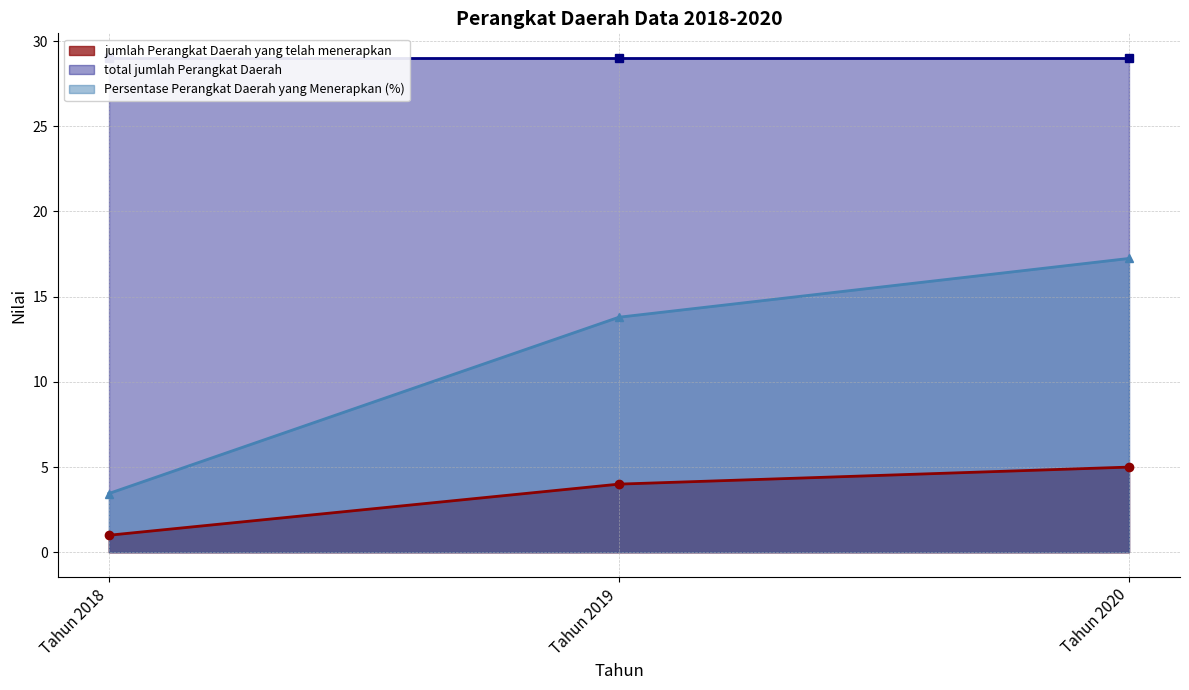

Does the chart have visible grid lines?

Yes